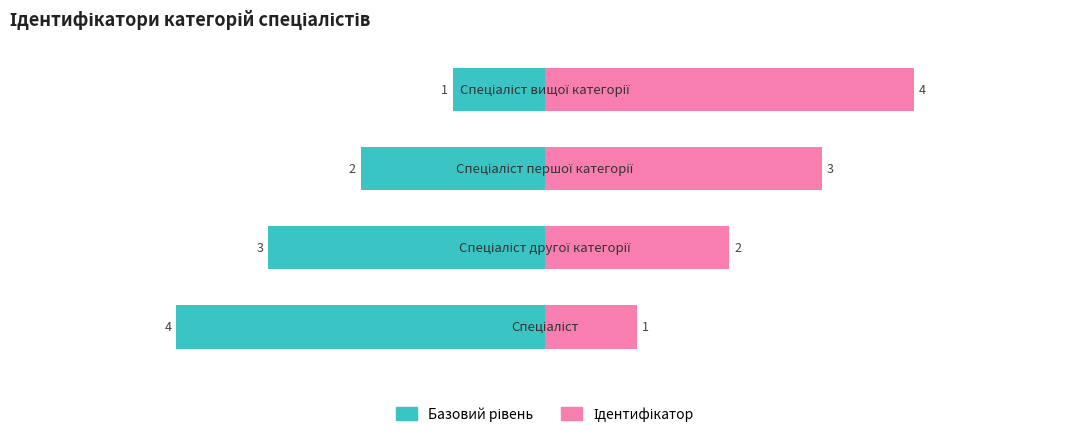

Does the chart contain stacked bars?

No